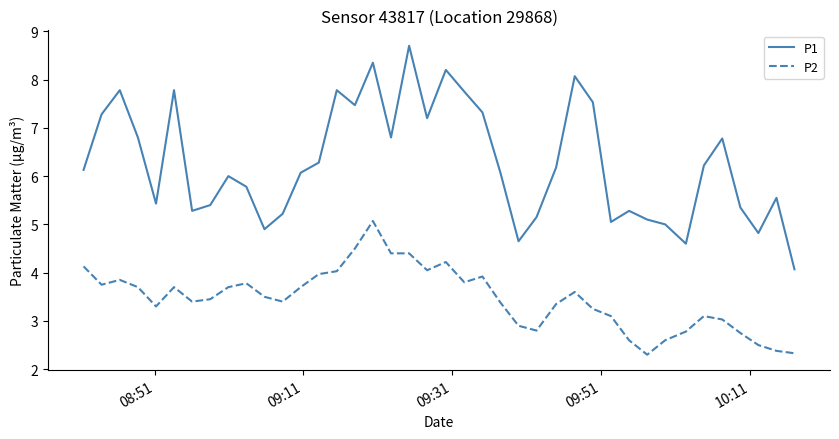

What is the minimum value for P1?

4.1